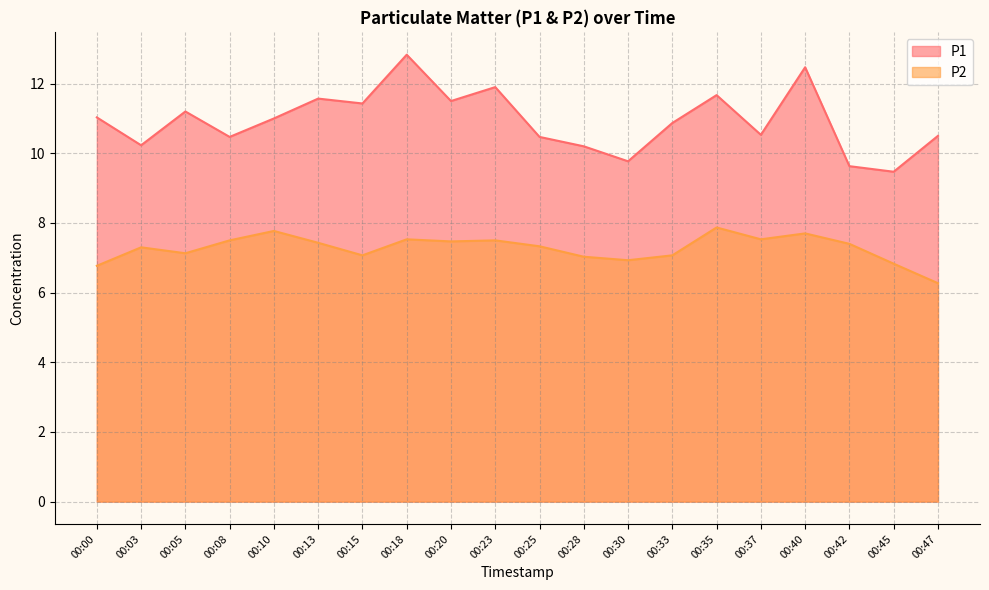

At how many categories does at least one series exceed 10?

17